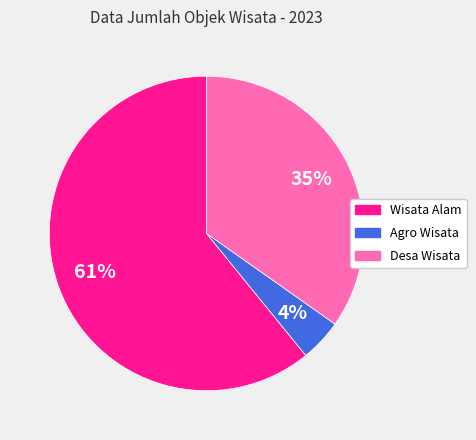

What is the majority slice?

Wisata Alam